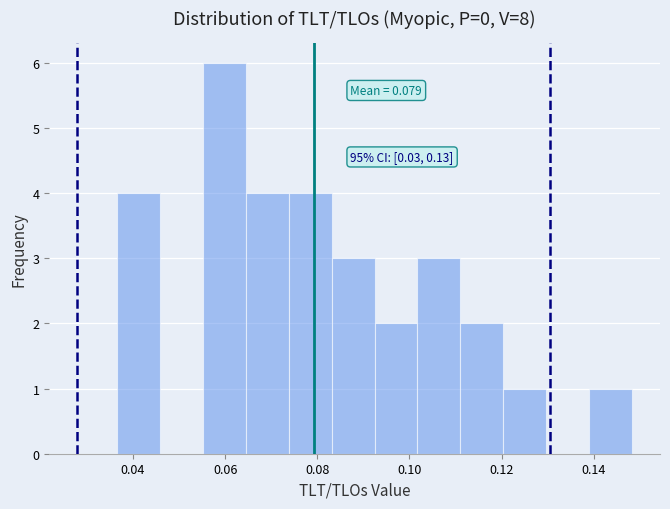

Which range on the x-axis has the tallest bar?

0.056 to 0.064